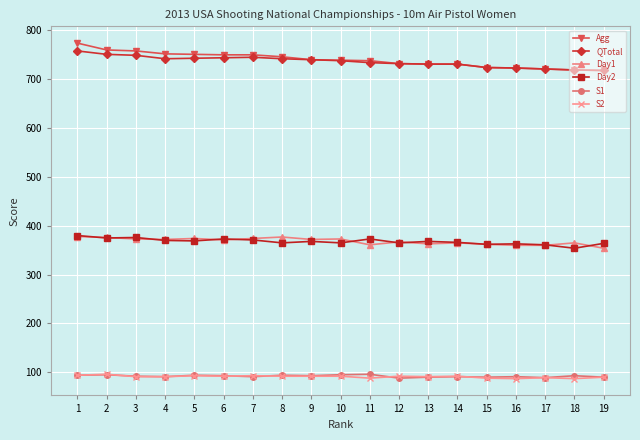

How many lines are shown in the chart?

6